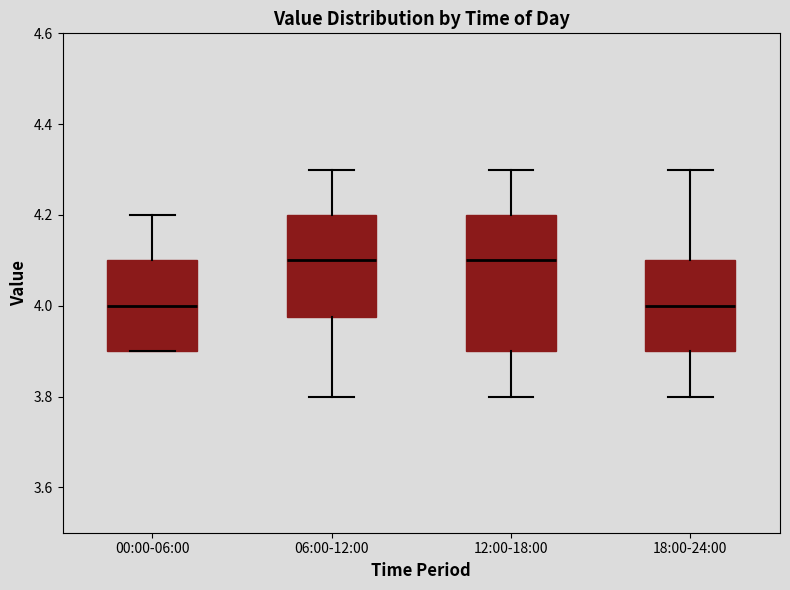

Where does the lower whisker of the box for 12:00-18:00 end on the y-axis? The values are not printed on the chart, so give them approximately, as read against the axis.

3.80